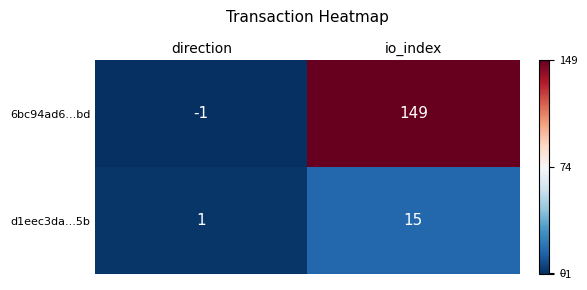

Between direction and io_index, which series saw the biggest shift?

6bc94ad6...bd